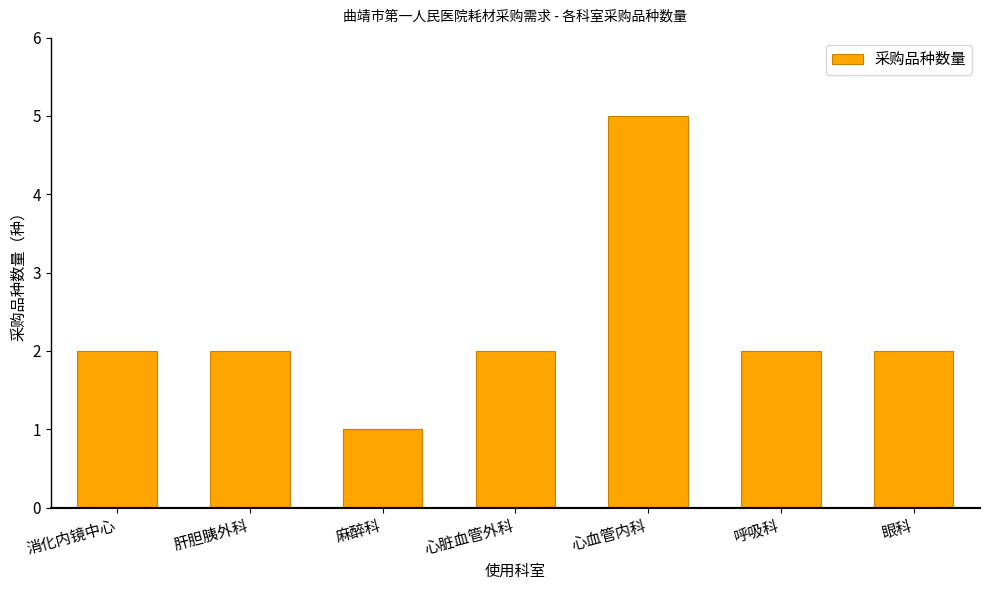

Count the number of categories in the chart.

7